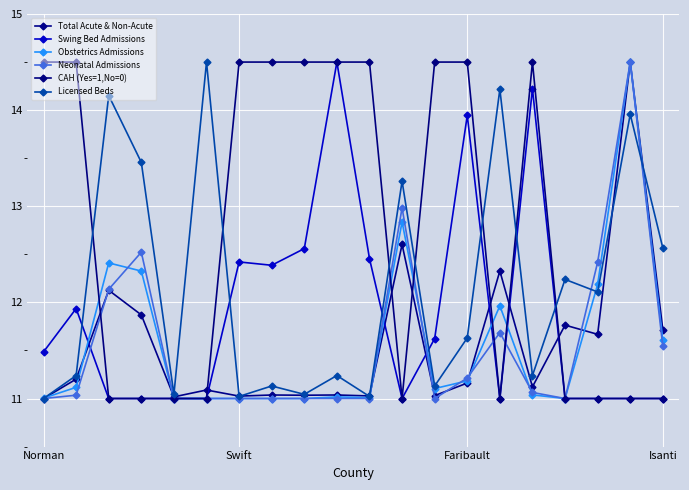

How many categories are shown in the chart?

20